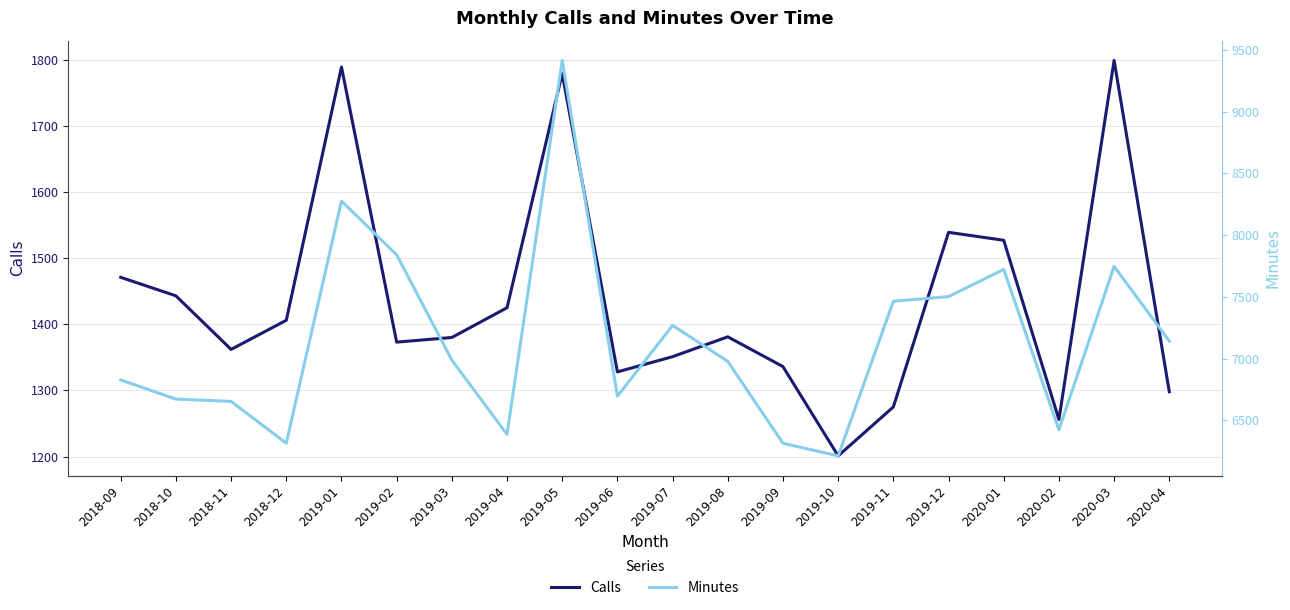

What is the spread (max minus min) of values at 2019-04?

4961